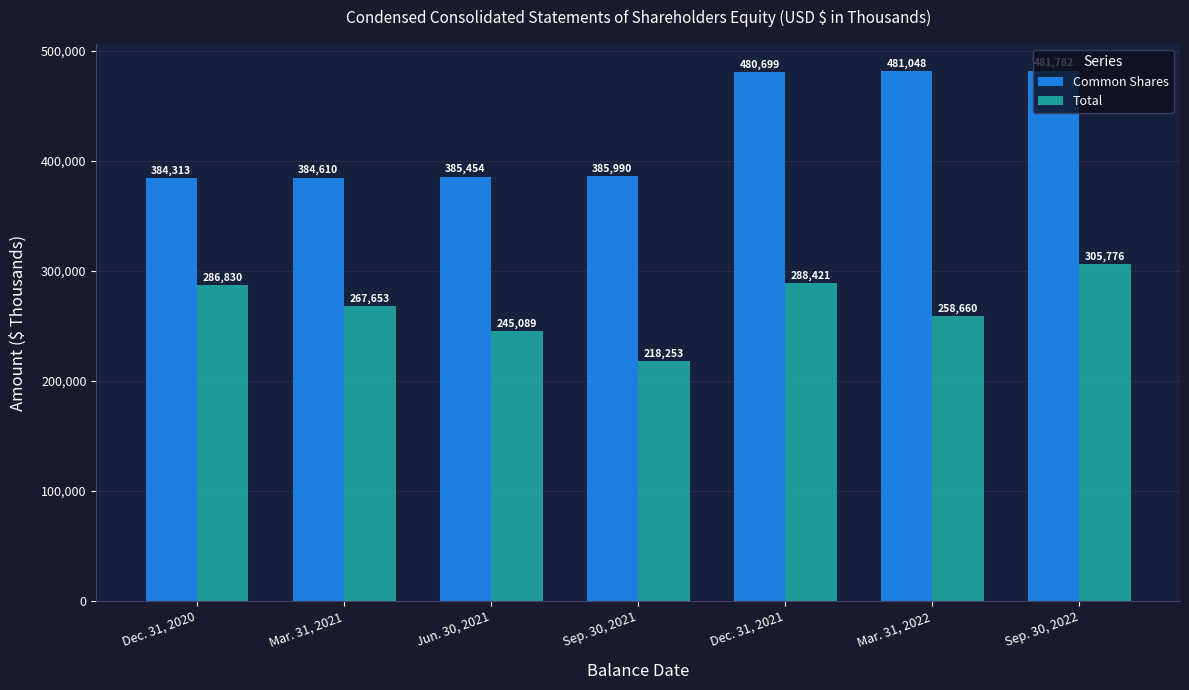

Rank the series at Jun. 30, 2021 from highest to lowest value.

Common Shares, Total